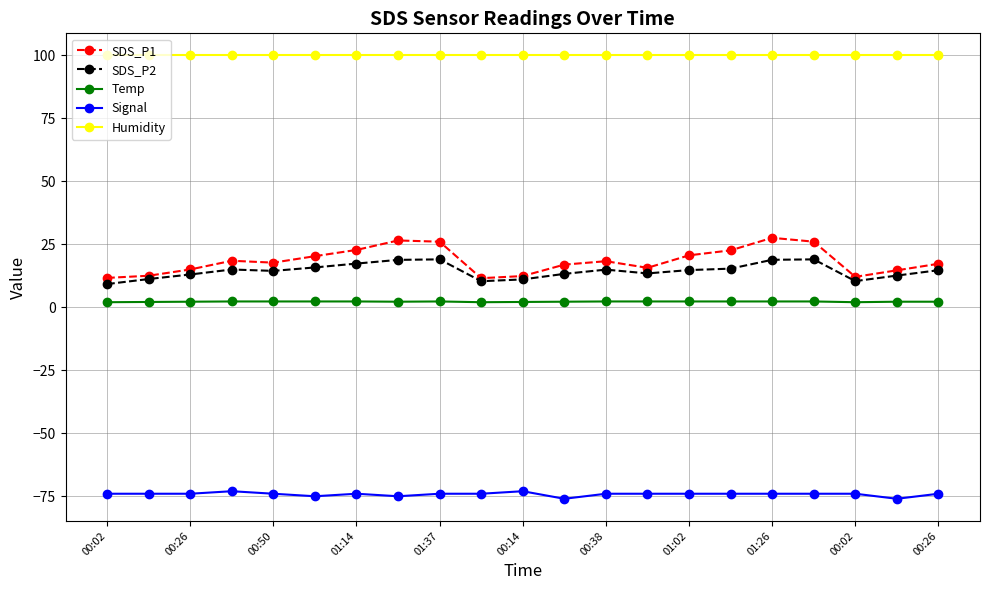

Rank the series by their maximum value, from highest to lowest.

Humidity, SDS_P1, SDS_P2, Temp, Signal